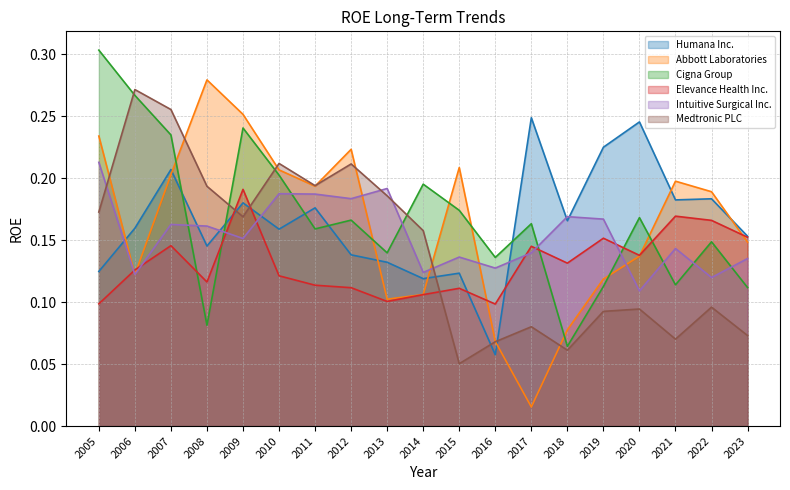

At 2020, list the series in order from smallest to largest.

Medtronic PLC, Intuitive Surgical Inc., Abbott Laboratories, Elevance Health Inc., Cigna Group, Humana Inc.